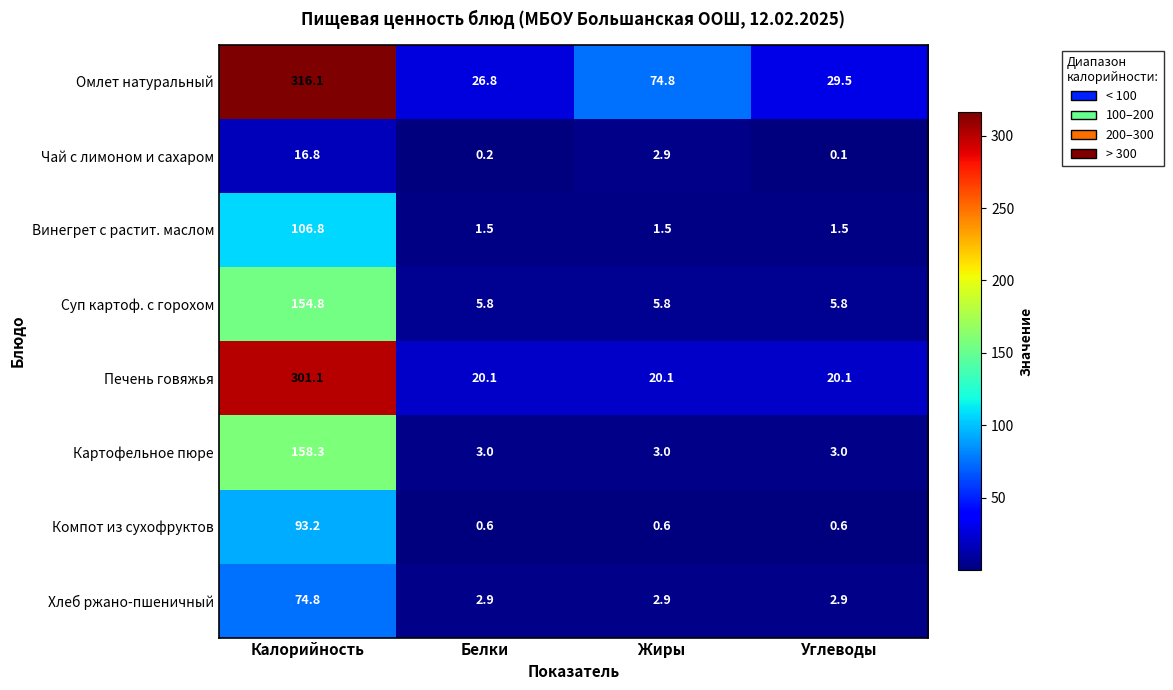

What is the greatest value displayed?

316.1